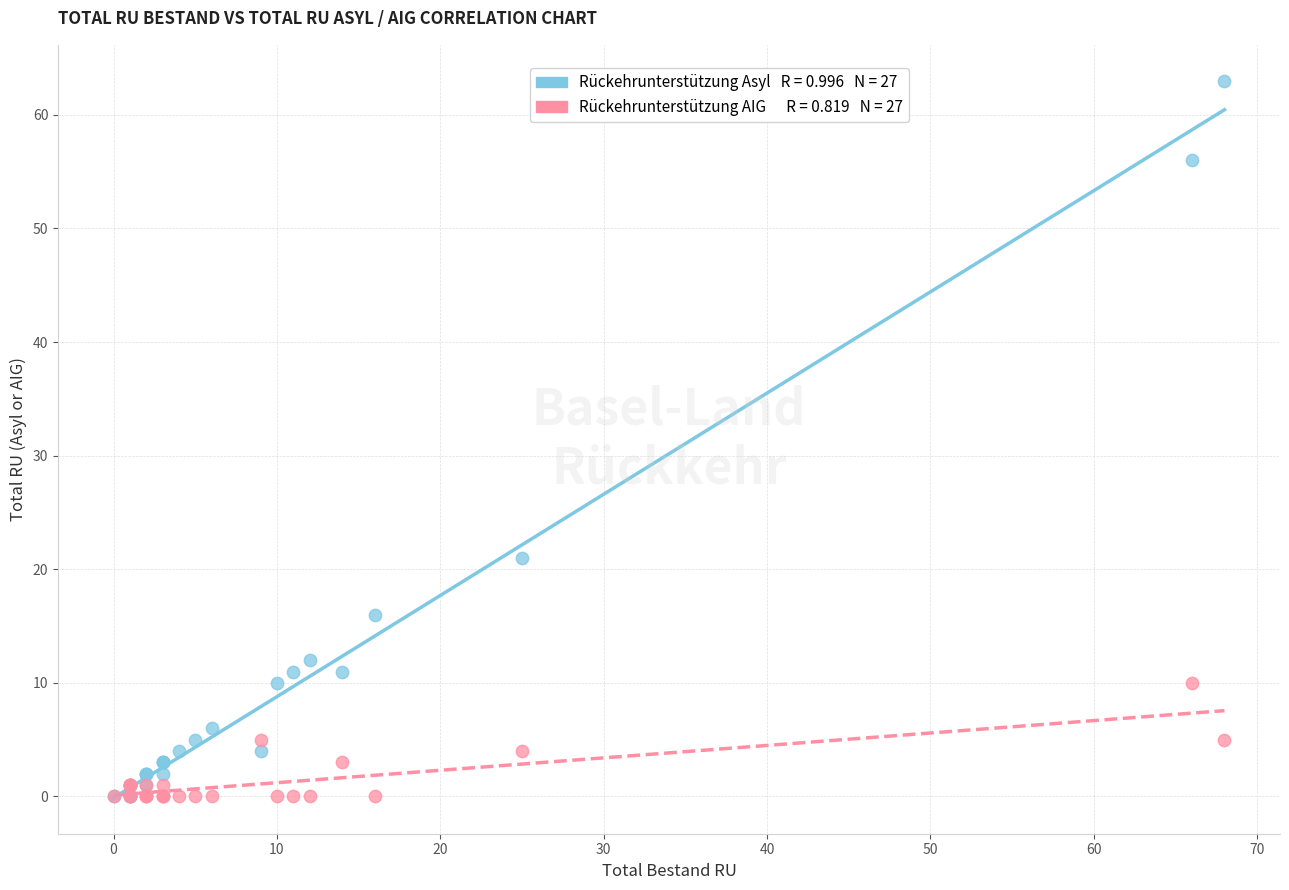

Across all series, what Y value is closest to 31?

21